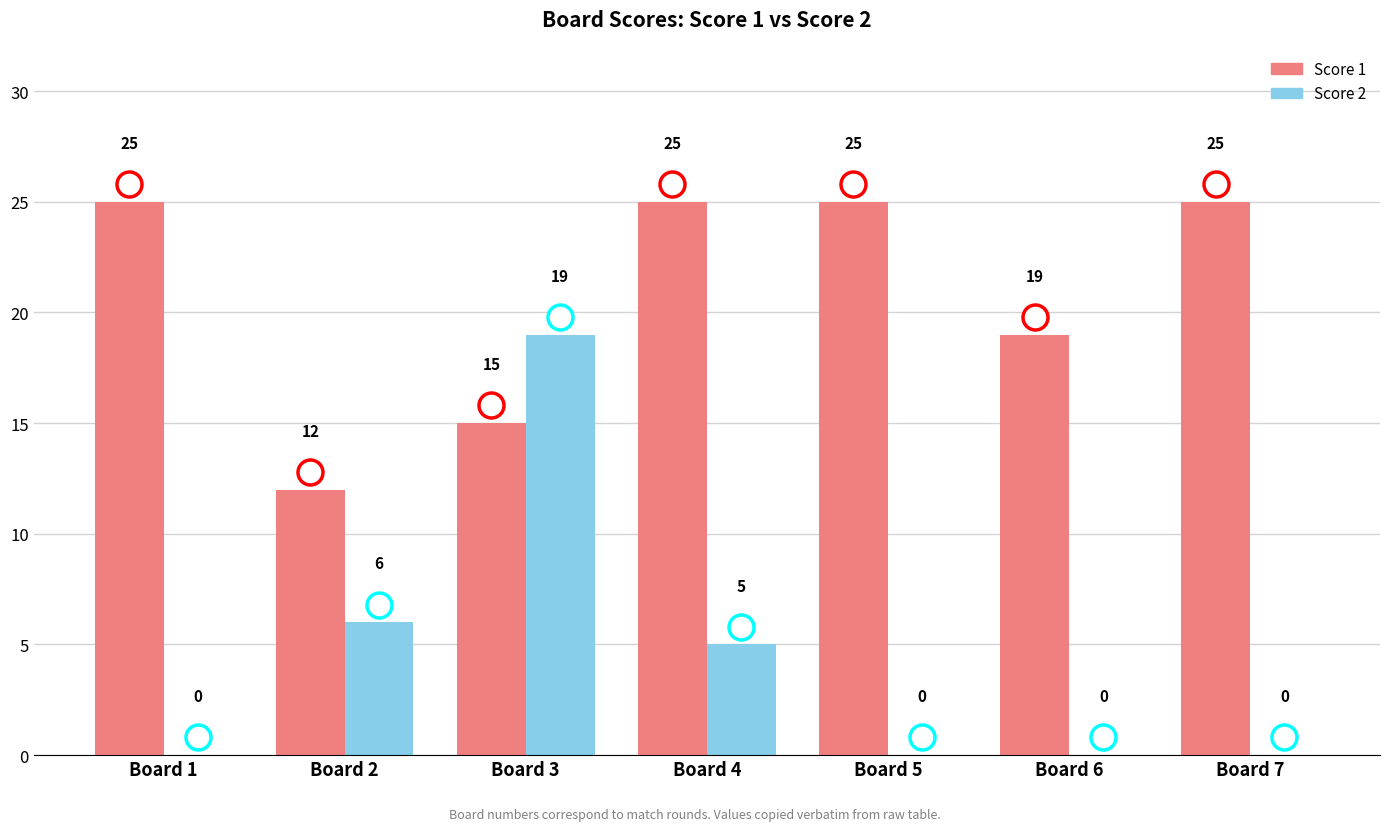

What is the total value across all series at Board 3?

34